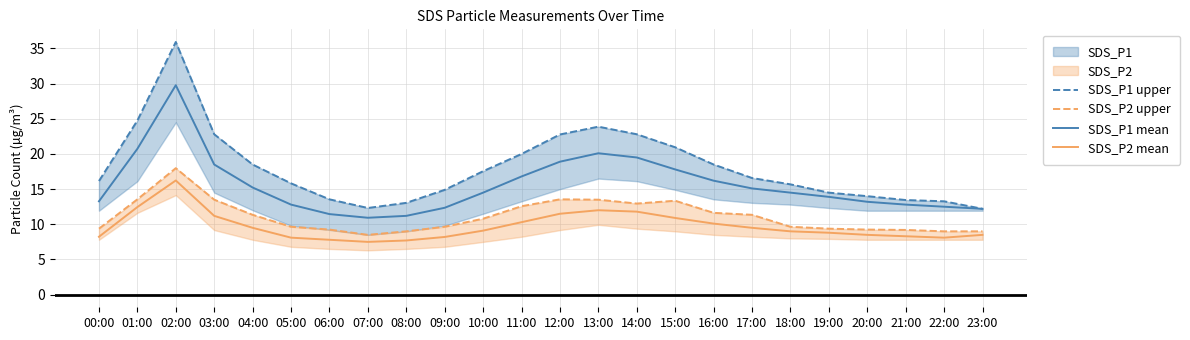

How many lines are shown in the chart?

4